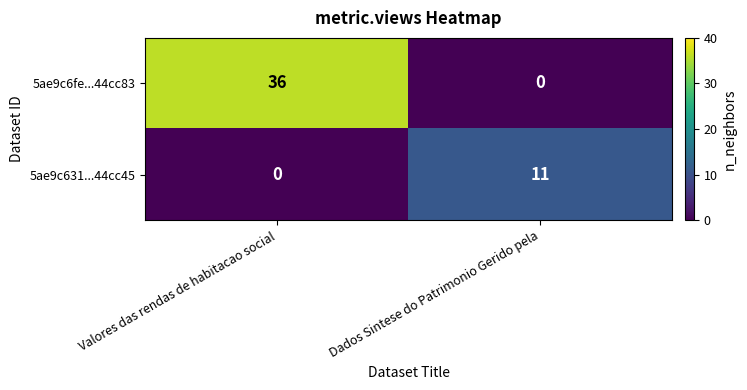

How many categories are shown in the chart?

2